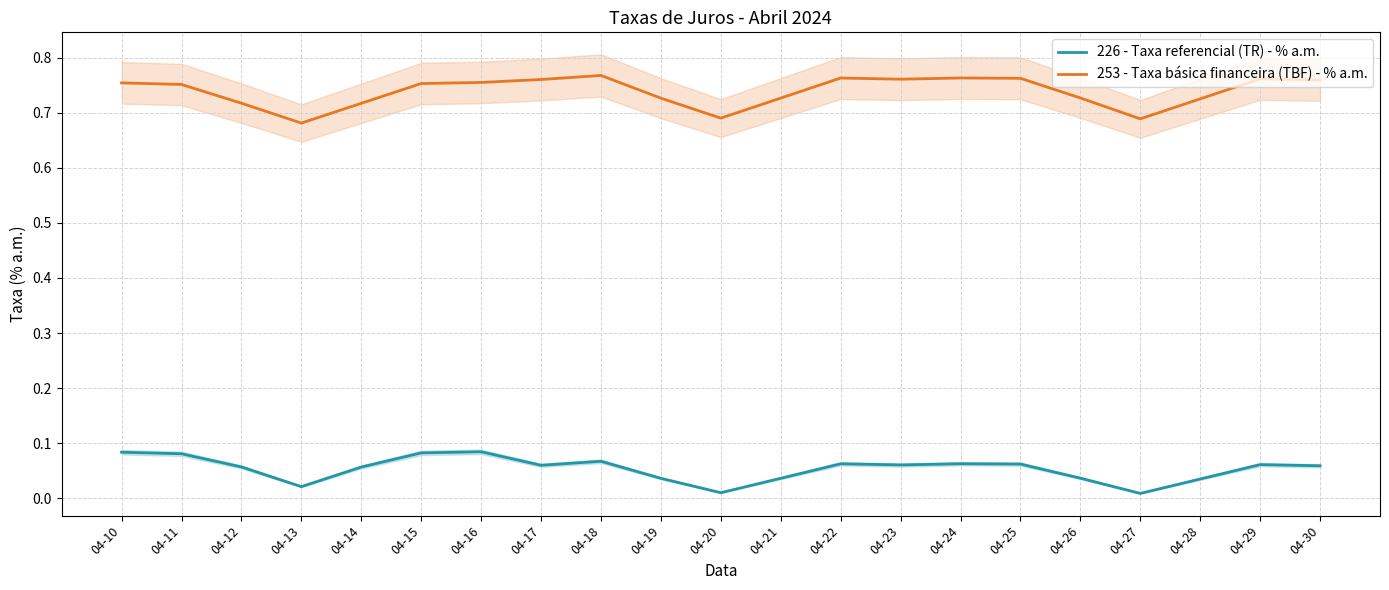

At which label does 226 - Taxa referencial (TR) - % a.m. reach its peak?

04-16